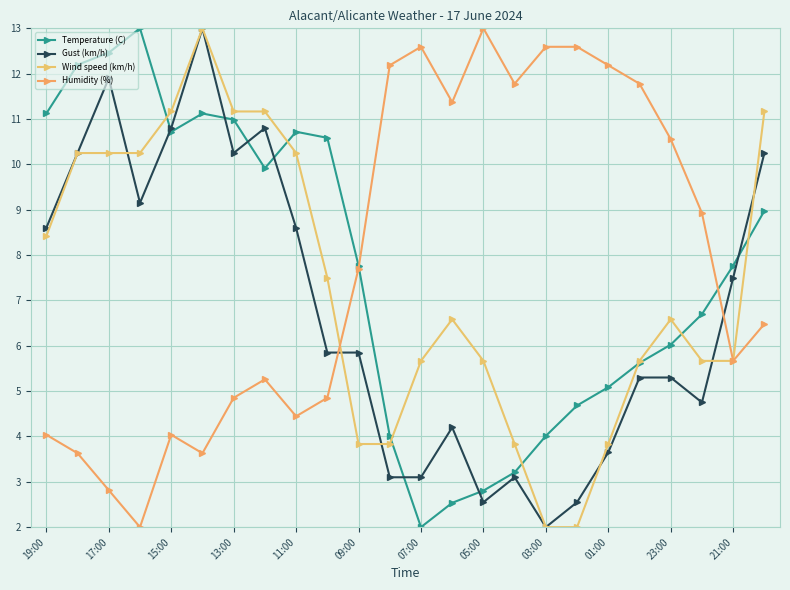

How many data points in Wind speed (km/h) are above 6?

13